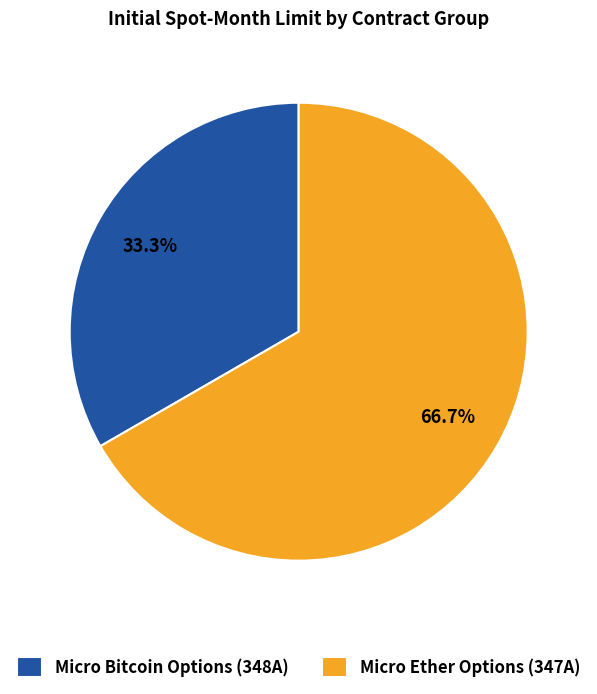

Is there any slice that represents more than half of the pie?

Yes